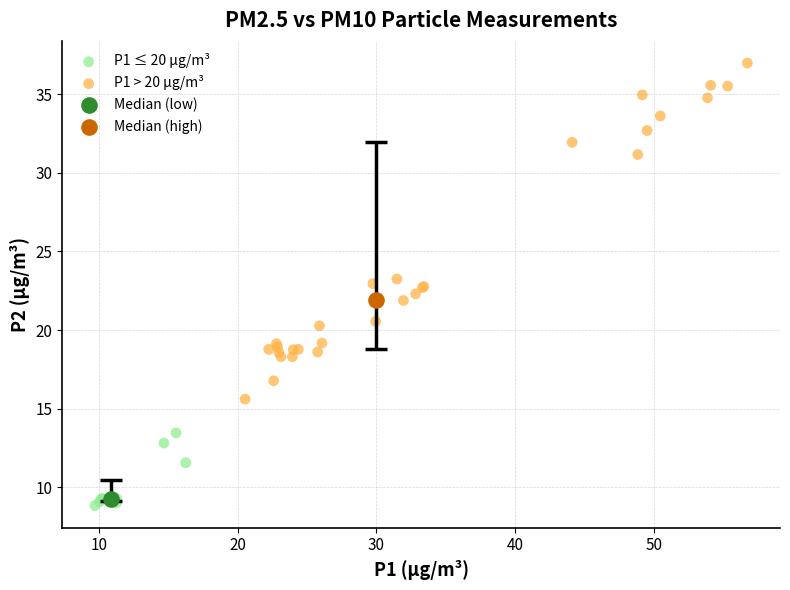

What are all the series names shown in the legend?

P1 ≤ 20 µg/m³, P1 > 20 µg/m³, Median (low), Median (high)